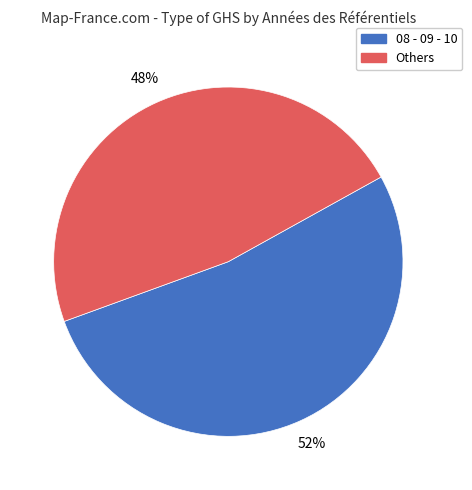

Is there a majority slice in this chart?

Yes